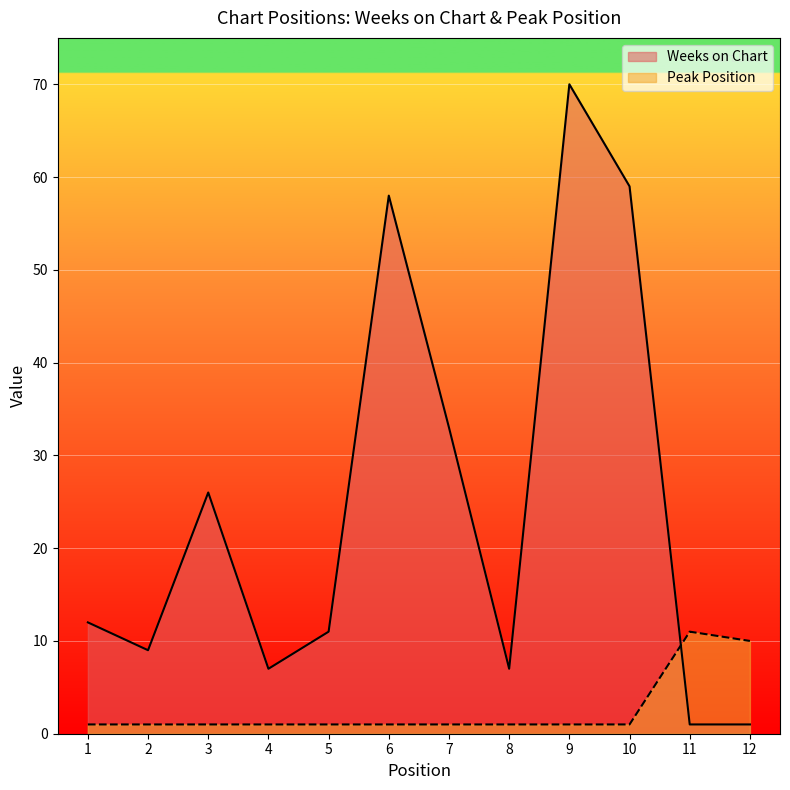

At how many categories does at least one series exceed 49?

3